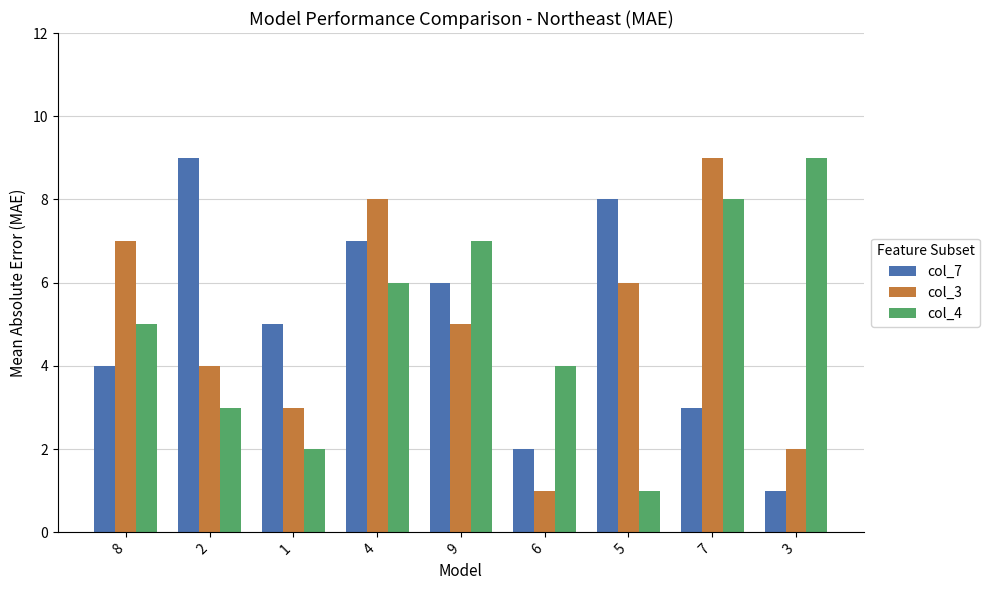

Is it true that col_4 equals 8 at 4?

False